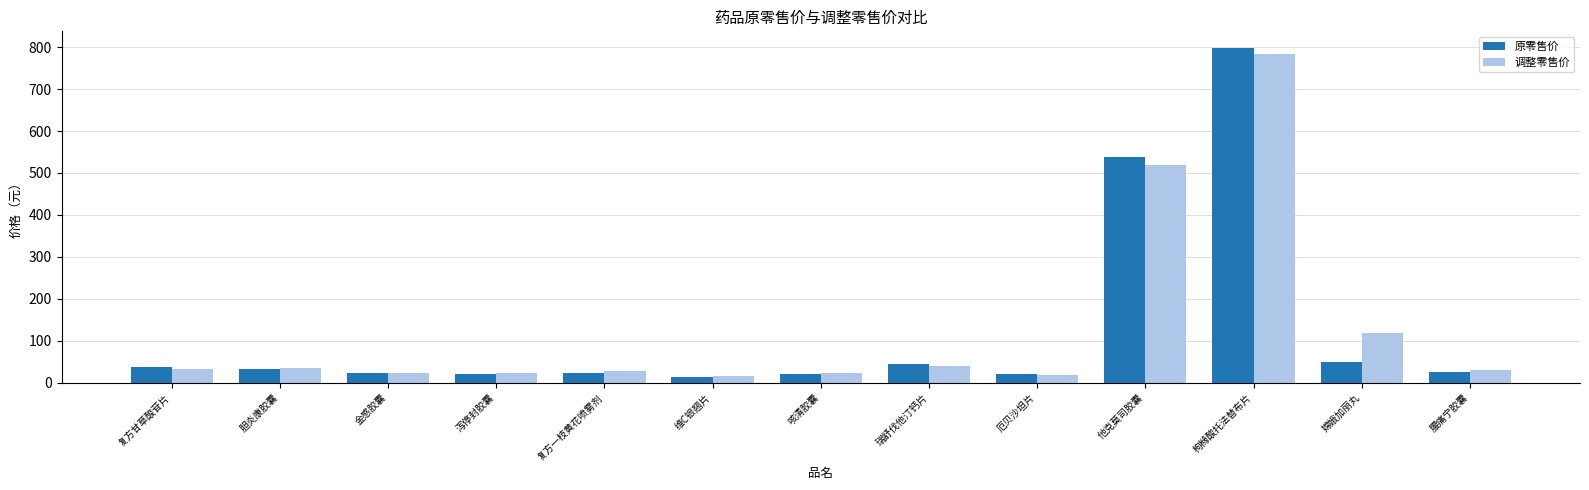

Which label corresponds to the largest value in the chart?

枸橼酸托法替布片